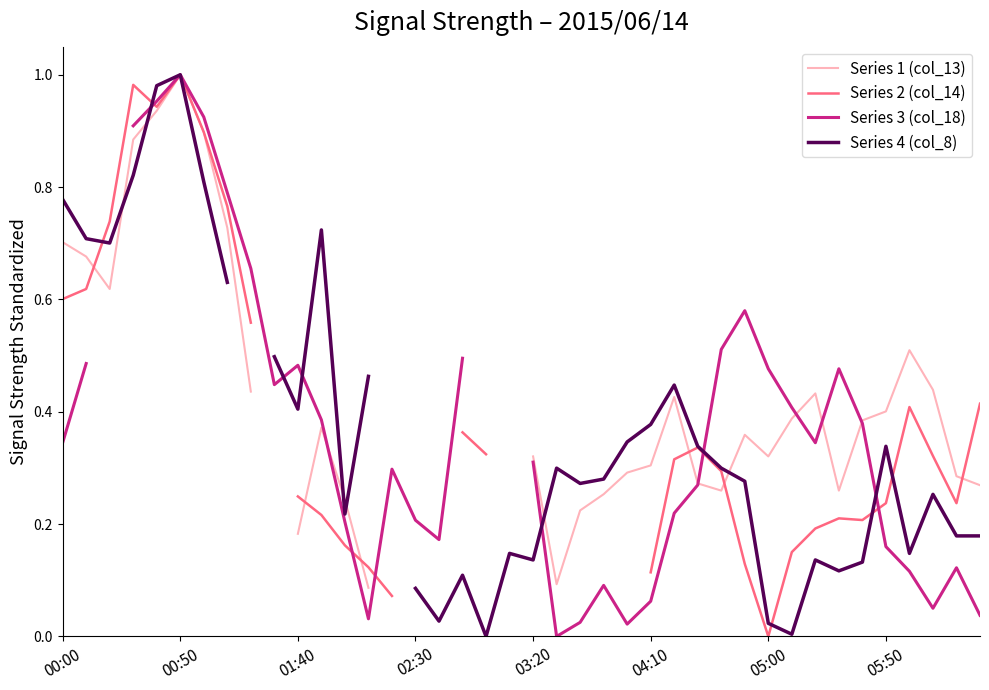

What are all the series names shown in the legend?

Series 1 (col_13), Series 2 (col_14), Series 3 (col_18), Series 4 (col_8)